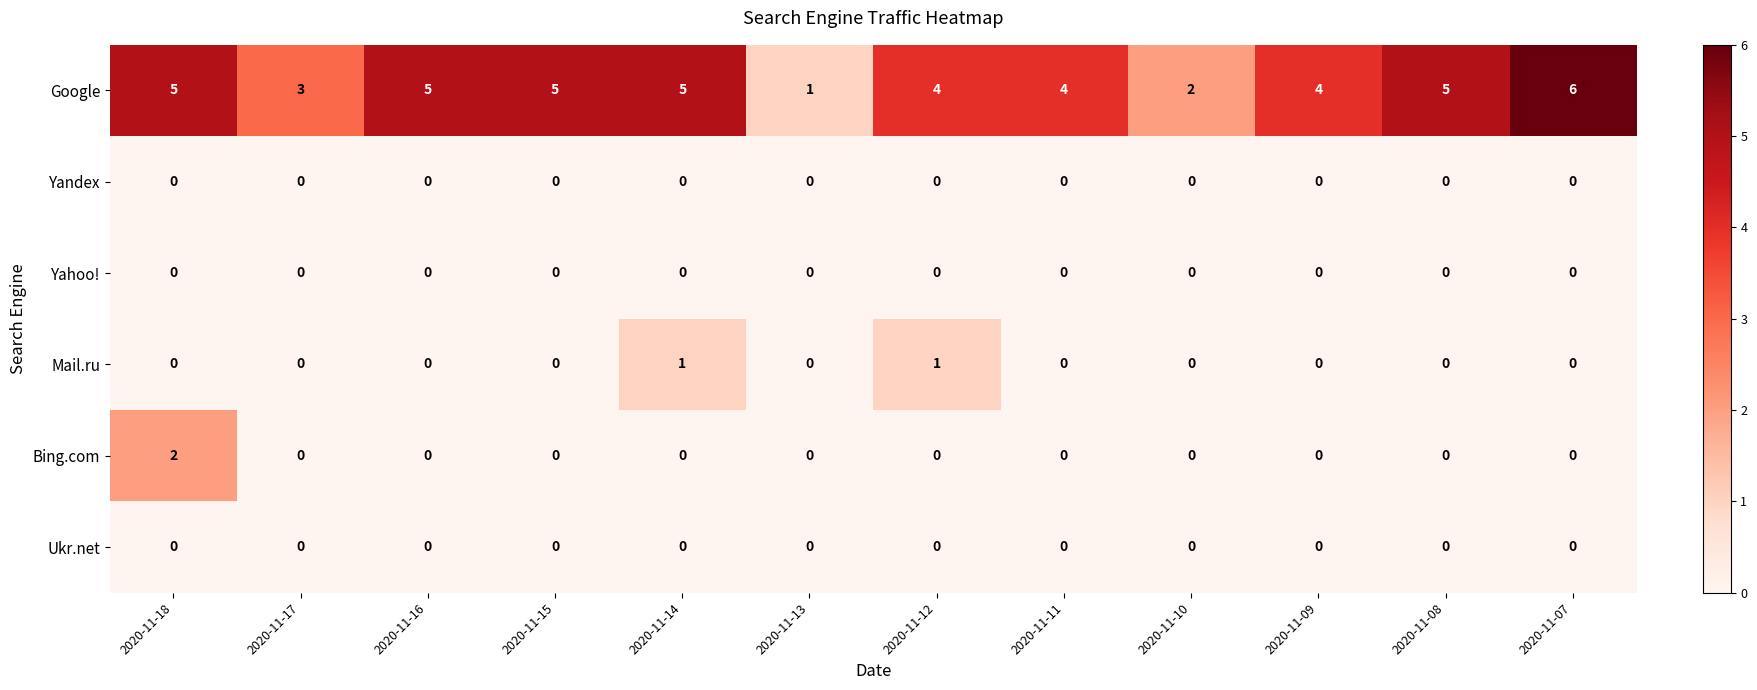

What is the spread (max minus min) of values at 2020-11-17?

3